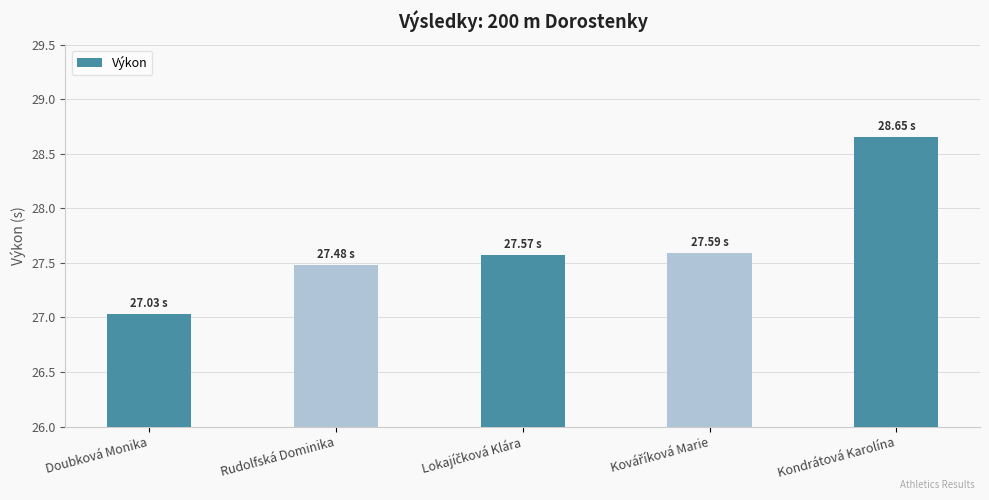

Which label corresponds to the smallest value in the chart?

Doubková Monika